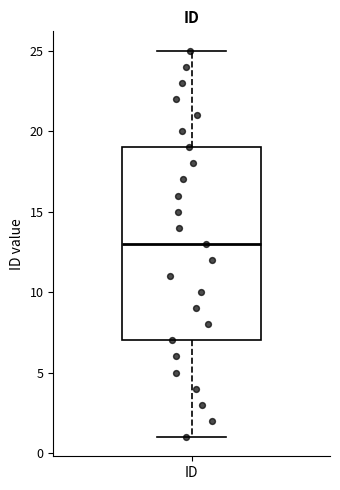

Transcribe this box plot: give where the median line is, the range the box spans, and where the two whiskers end, as read against the y-axis. The values are not printed on the chart, so give them approximately, as read against the axis.

median 13, box 7 to 19, whiskers 1 to 25